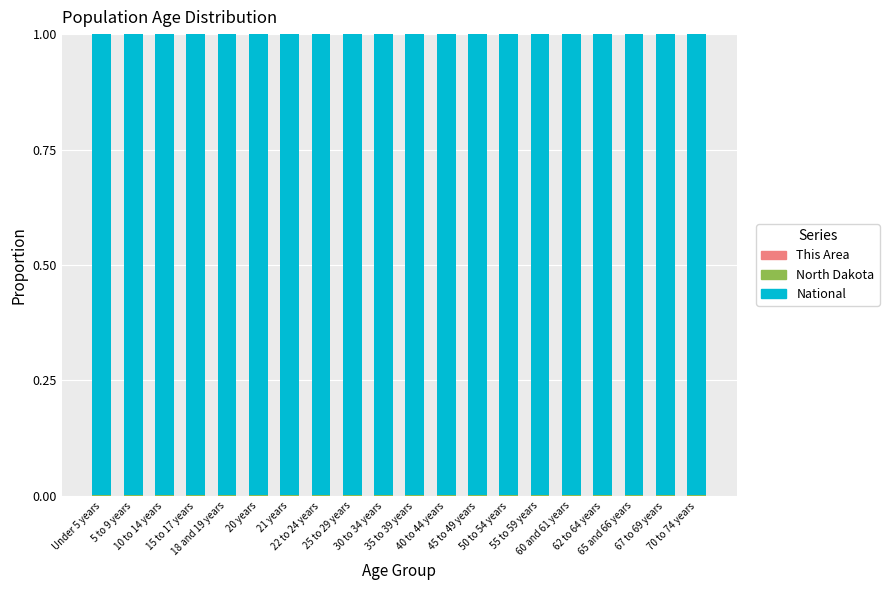

The This Area series shows 0.0 at 10 to 14 years. True or false?

False